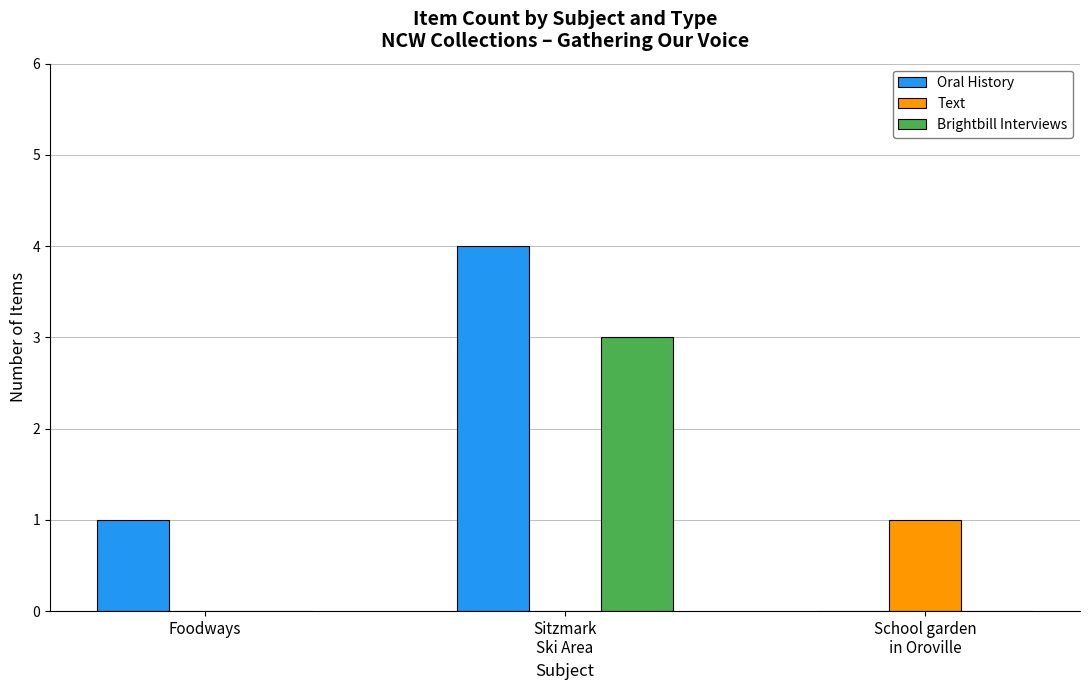

Reading left to right, transcribe all the data shown in this chart.

Oral History: 1	4	0
Text: 0	0	1
Brightbill Interviews: 0	3	0